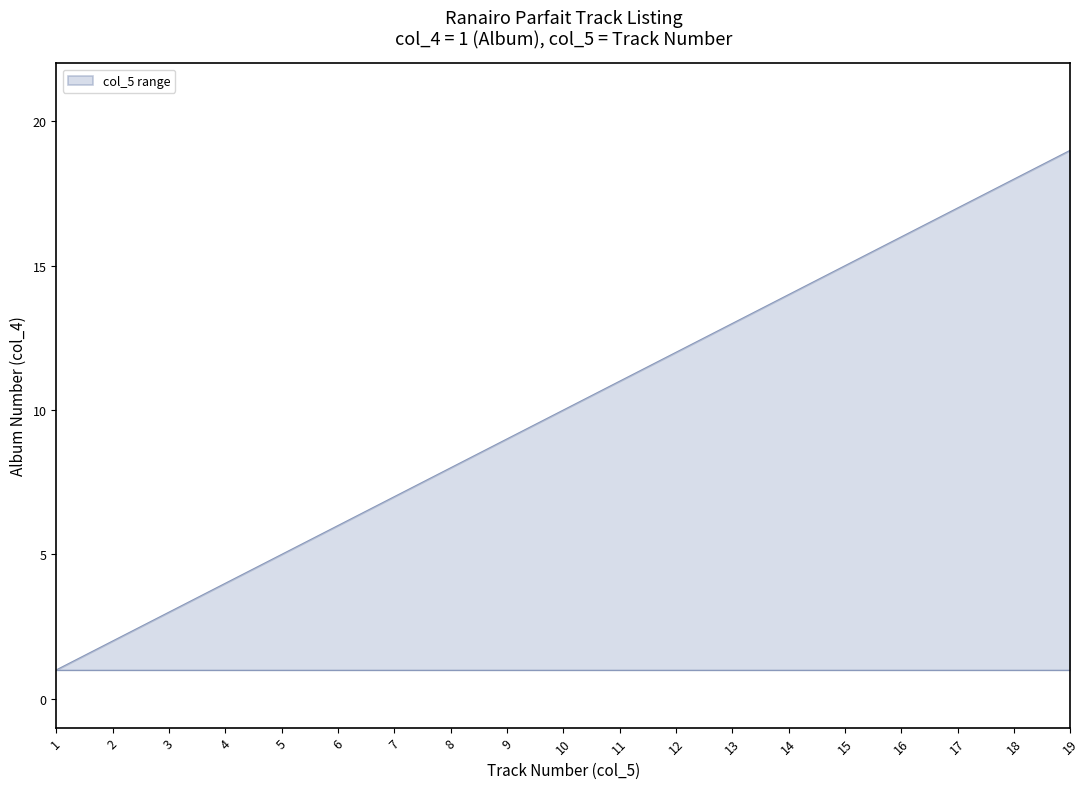

True or false: the data shows 28 at 16.

False